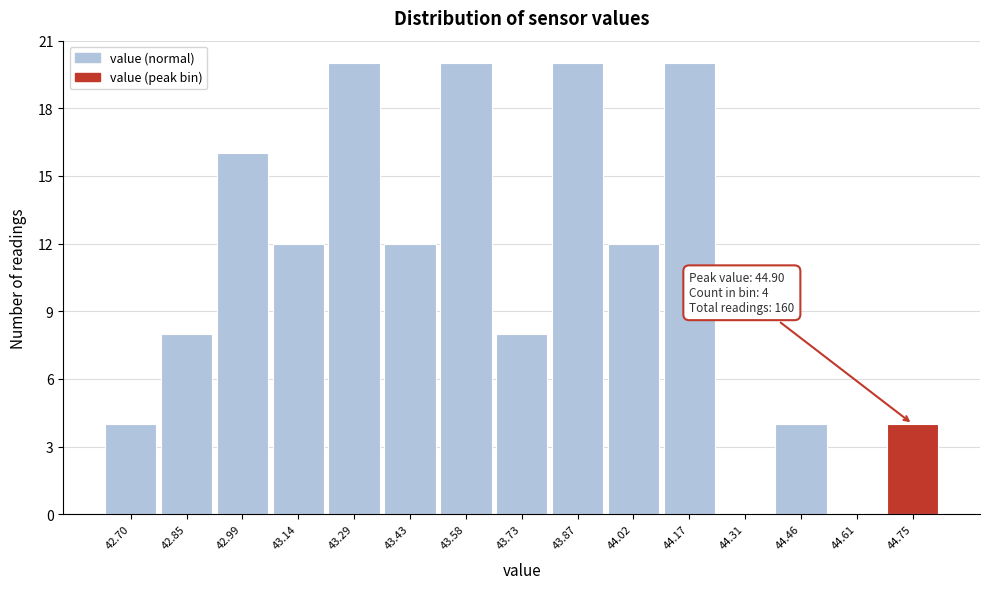

Reading right to left, list all the values displayed in this chart.

44.75=4	44.61=0	44.46=4	44.31=0	44.17=20	44.02=12	43.87=20	43.73=8	43.58=20	43.43=12	43.29=20	43.14=12	42.99=16	42.85=8	42.70=4